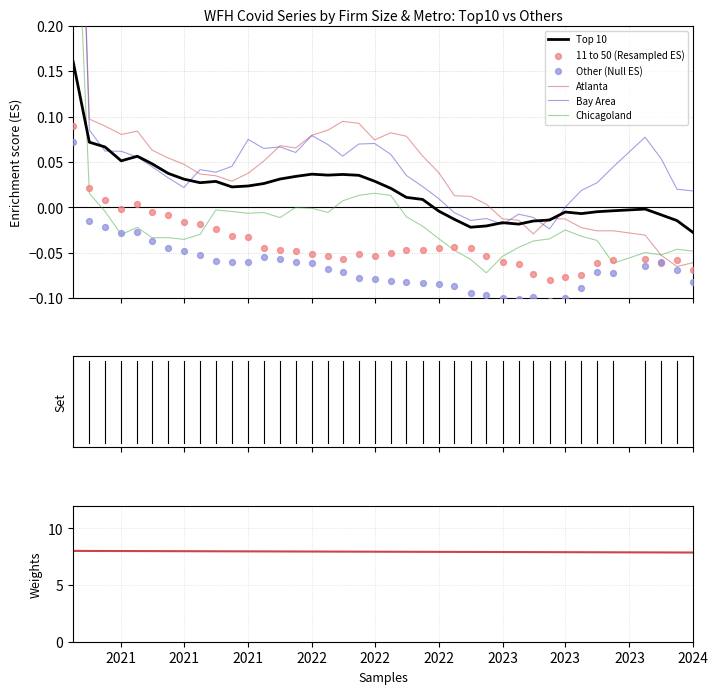

Which series contains the highest Y value?

Bay Area